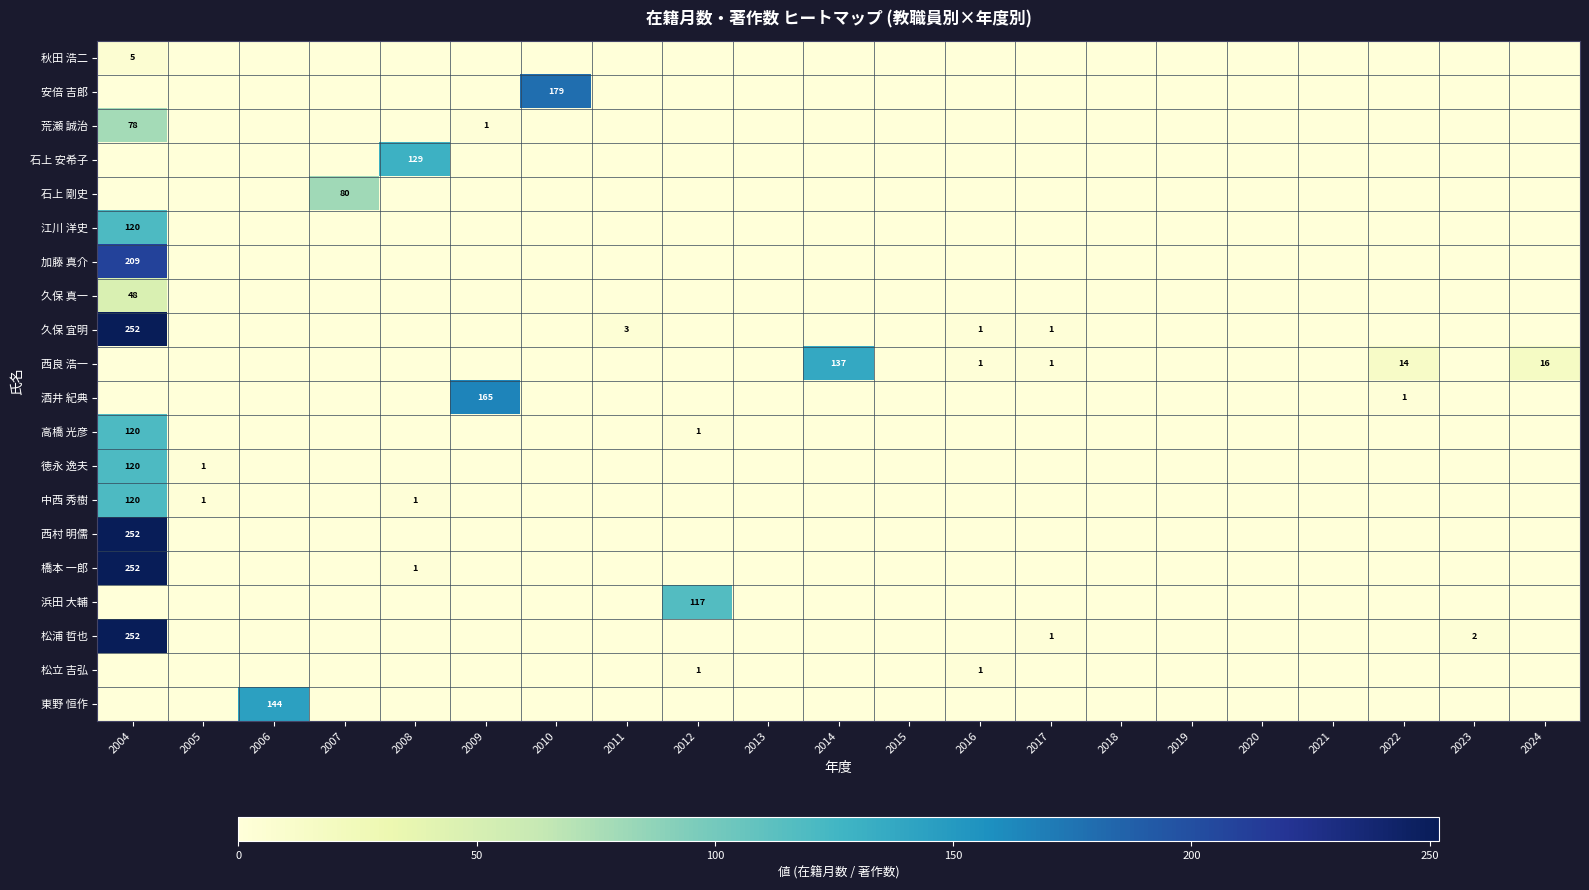

At which category is the sum across all series the highest?

2004